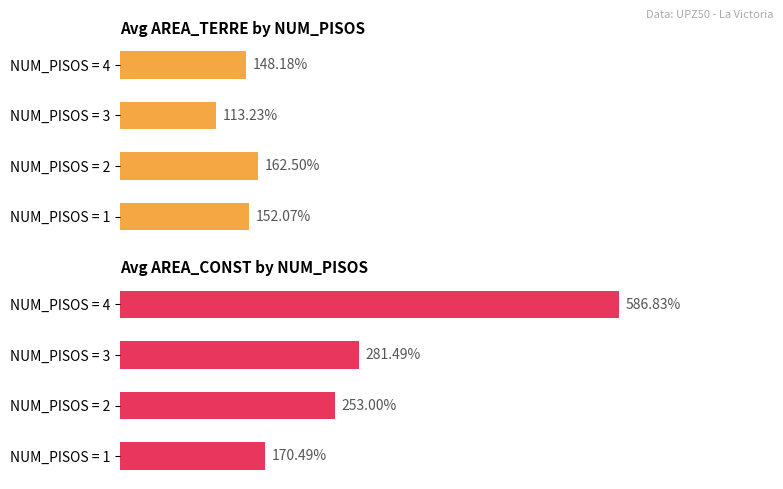

What are all the series names shown in the legend?

Avg AREA_TERRE, Avg AREA_CONST